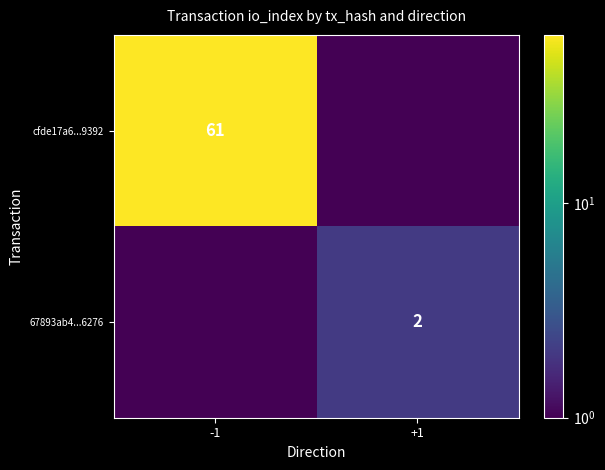

True or false: 67893ab4...6276 has a value of 2.0 at +1.

True